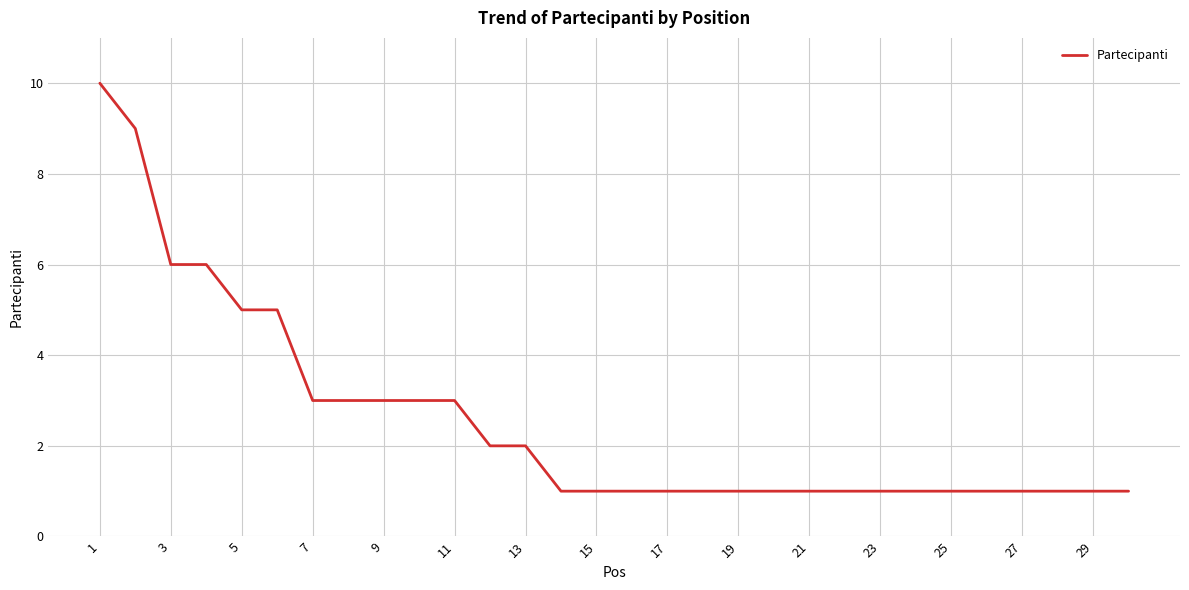

What is the difference between the maximum and minimum values?

9